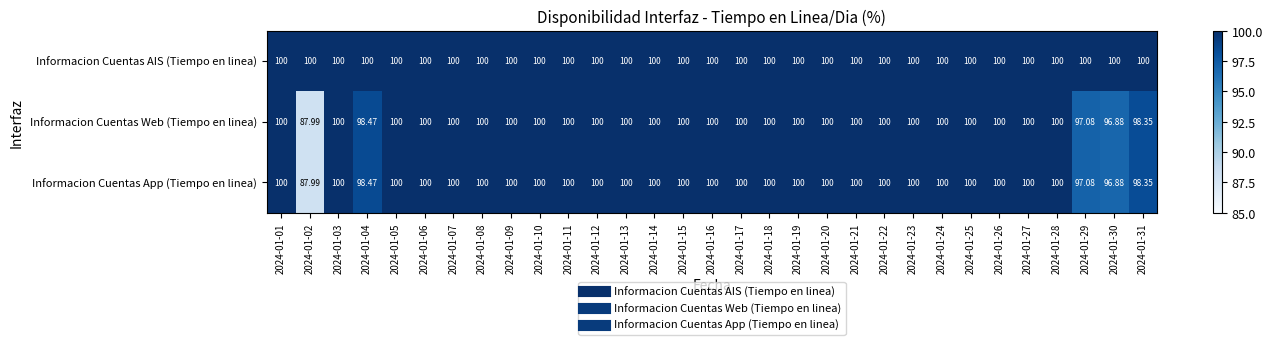

Which series has the largest total across all categories?

Informacion Cuentas AIS (Tiempo en linea)